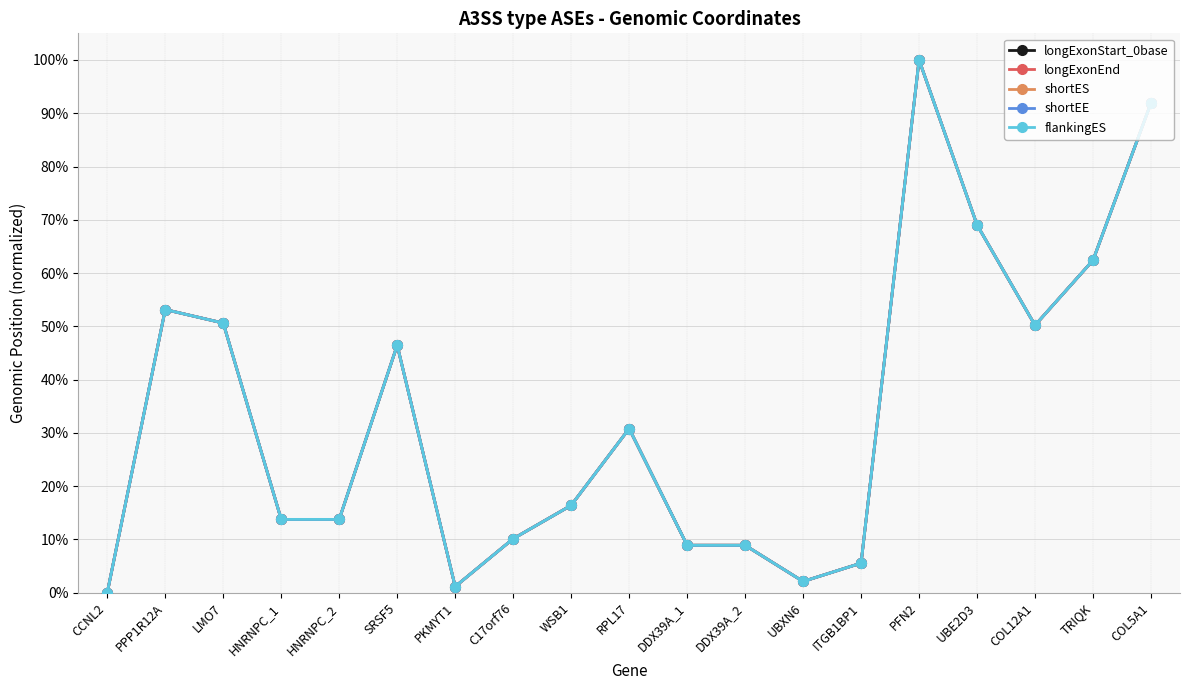

What position from the left is C17orf76?

8